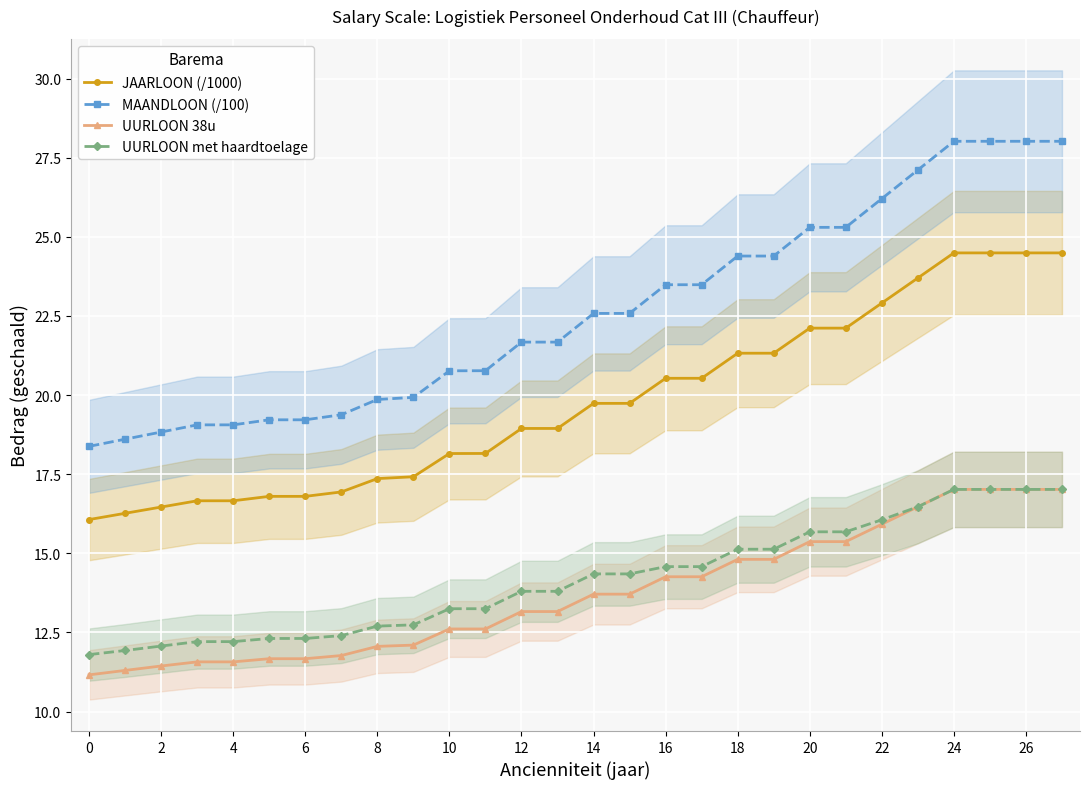

At which category is the sum across all series the highest?

24